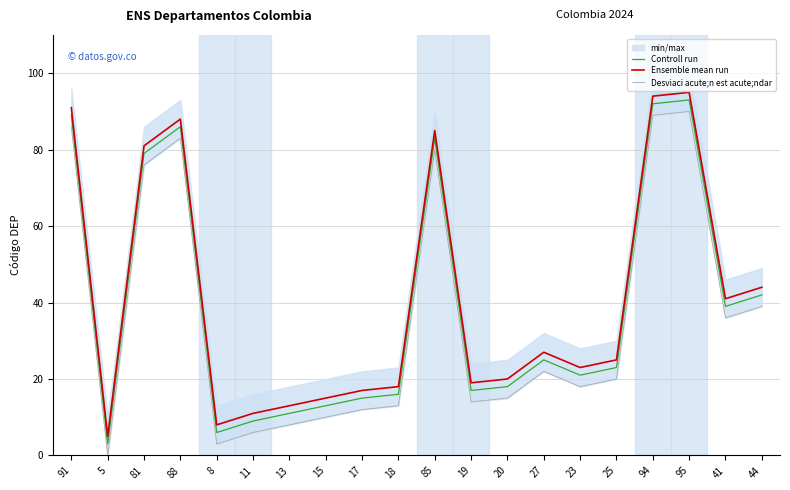

What is the difference between the Controll run values at 8 and 13?

5